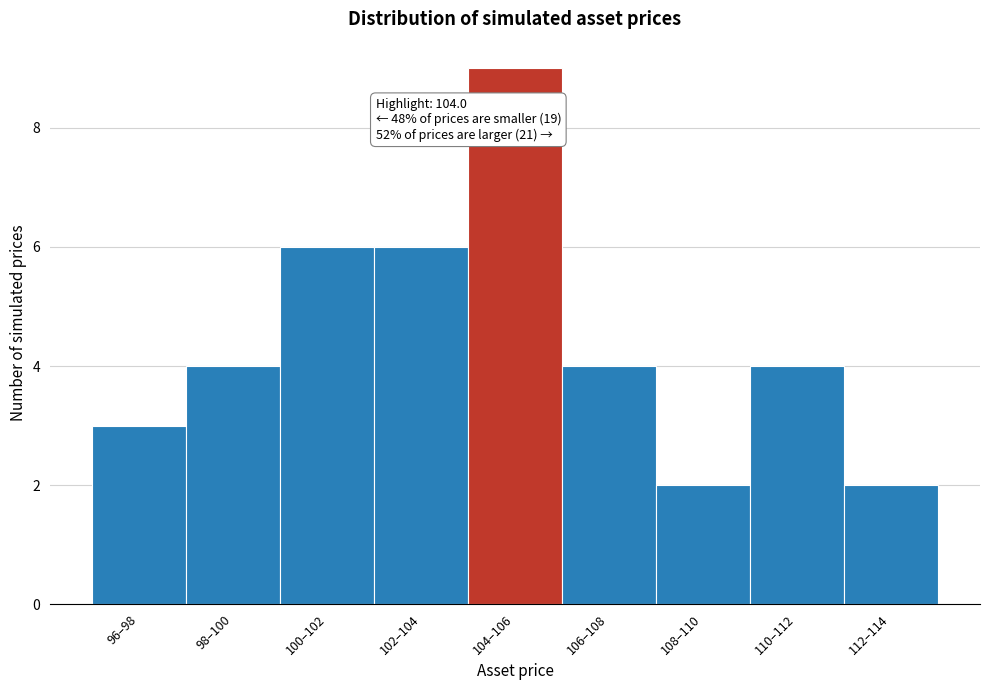

Reading left to right, extract all data points from this chart.

3	4	6	6	9	4	2	4	2